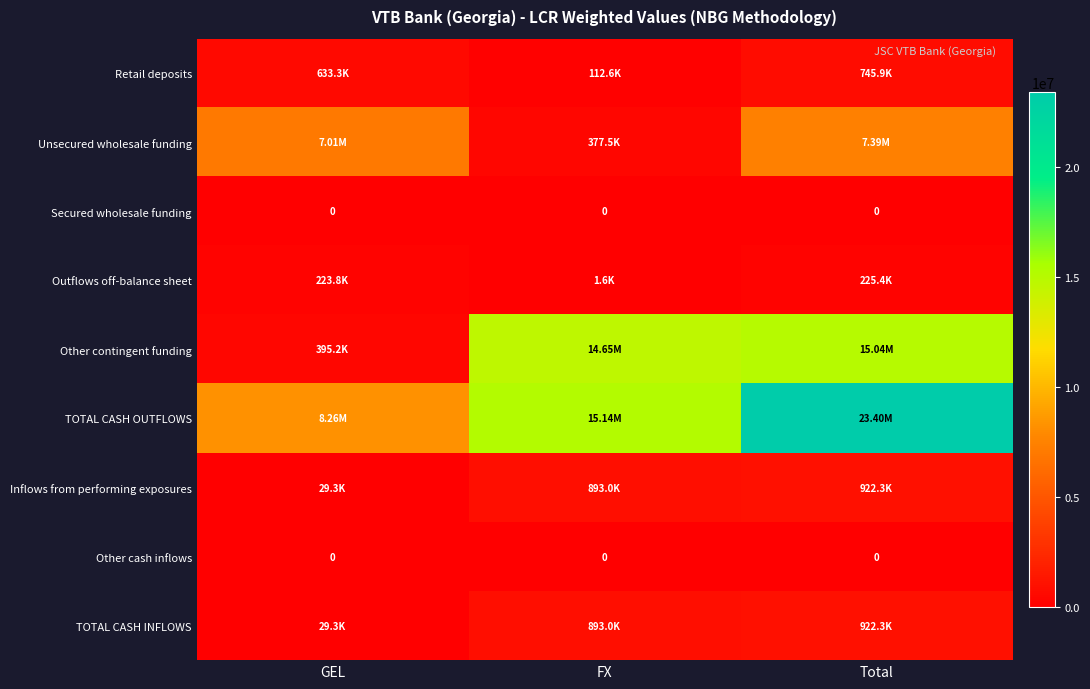

Where is Inflows from performing exposures nearest to the value 475830?

FX